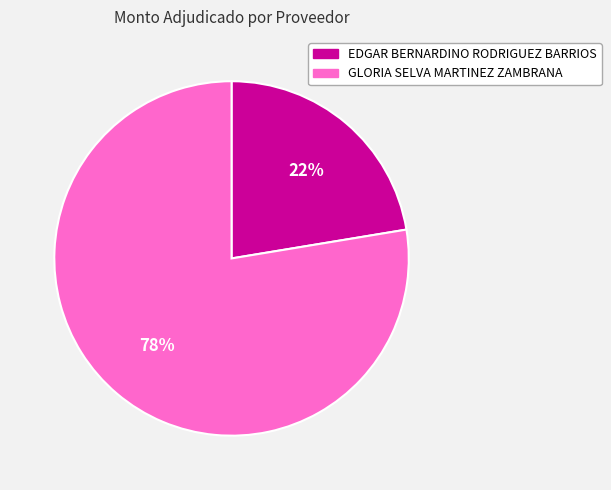

The GLORIA SELVA MARTINEZ ZAMBRANA slice represents 78% of the pie. True or false?

True